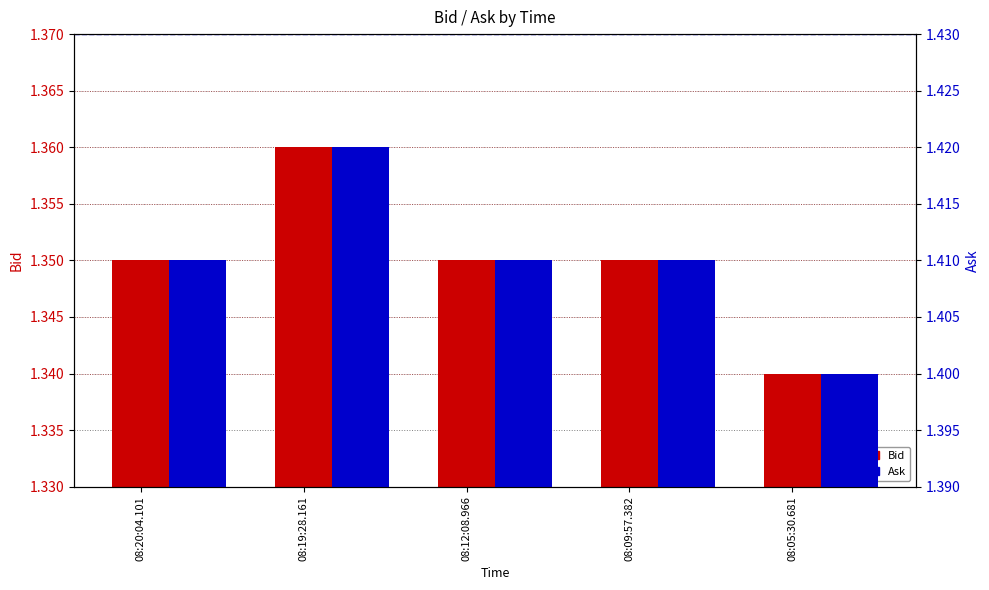

What are all the series names shown in the legend?

Bid, Ask